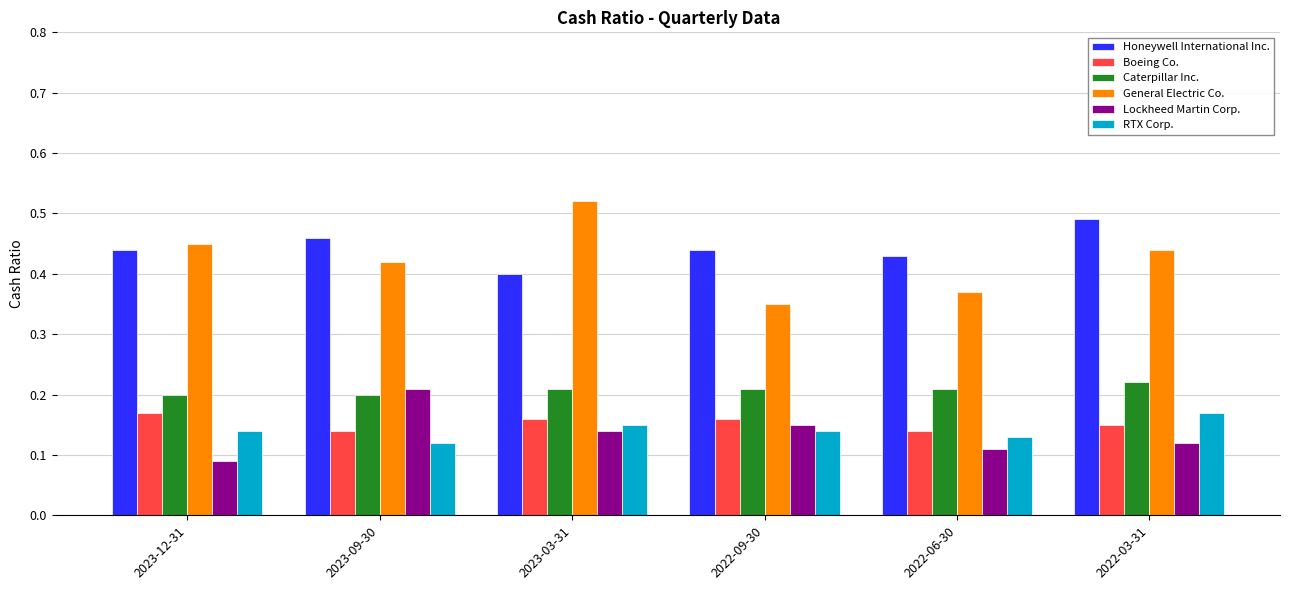

Which category has the lowest value across all series?

2023-12-31